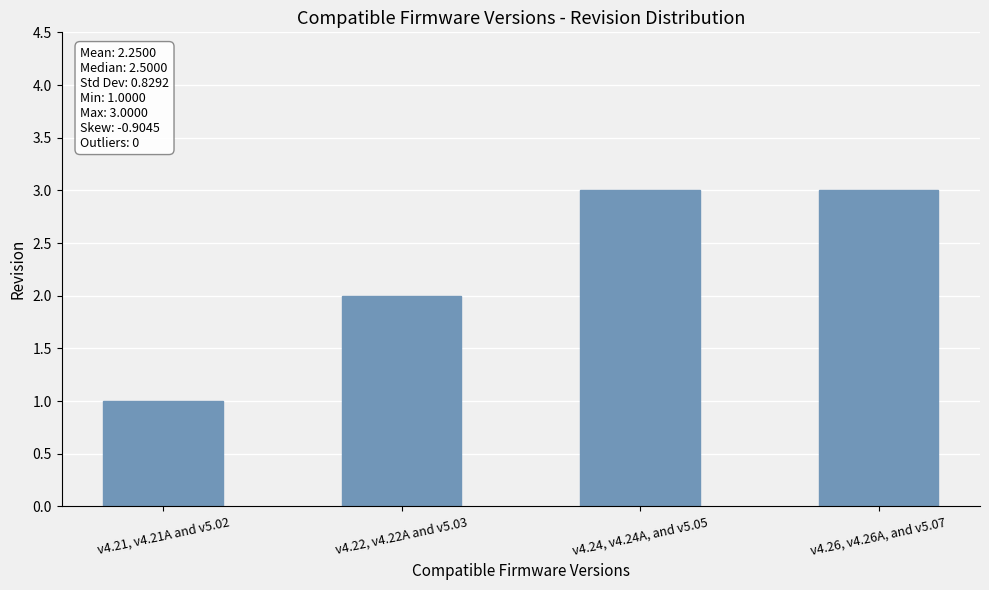

What is the sum of the values at v4.22, v4.22A and v5.03 and v4.21, v4.21A and v5.02?

3